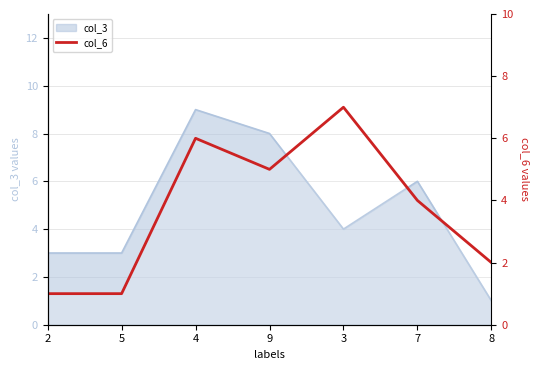

What is the ratio of the value at 8 to the value at 3?

0.3